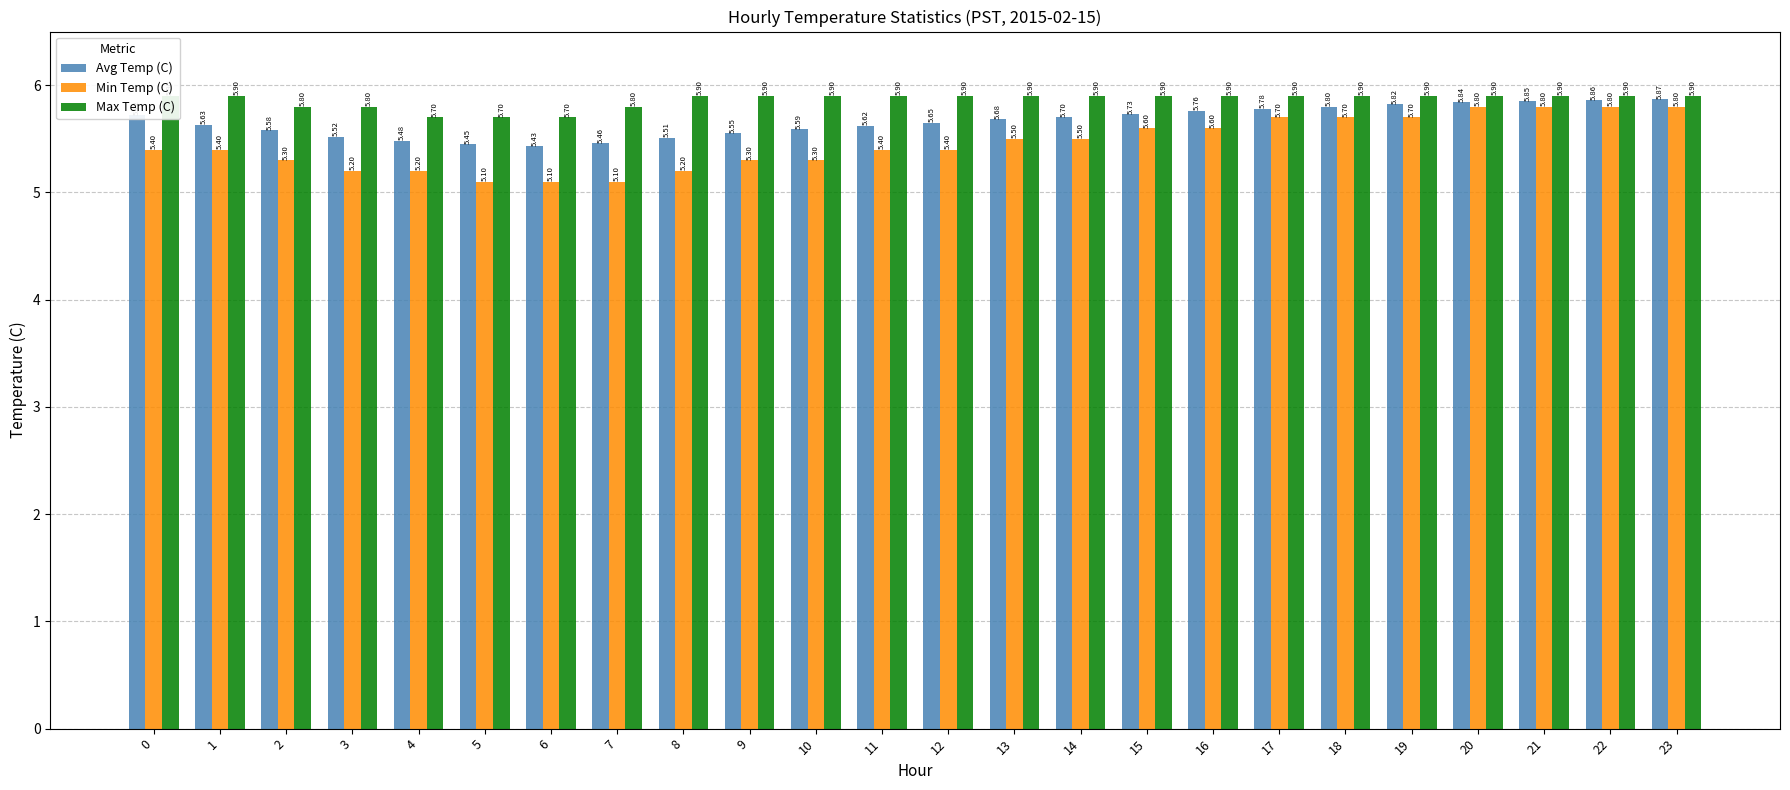

What is the total value across all series at 3?

16.5